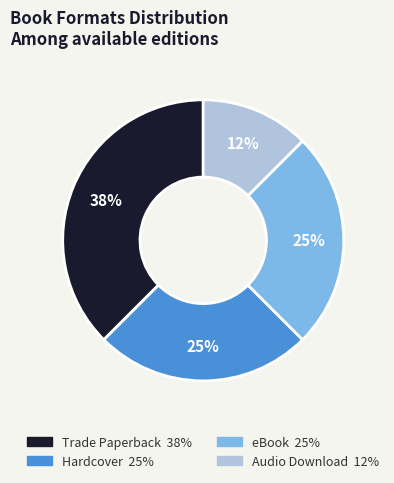

Is there a majority slice in this chart?

No